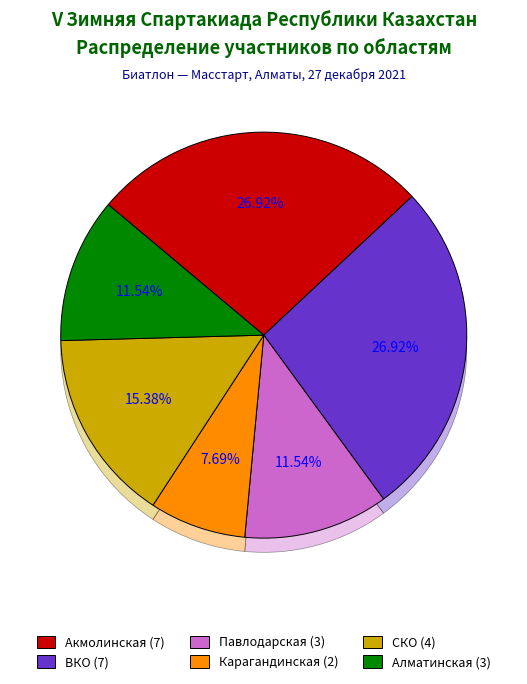

How many segments does this pie chart have?

6